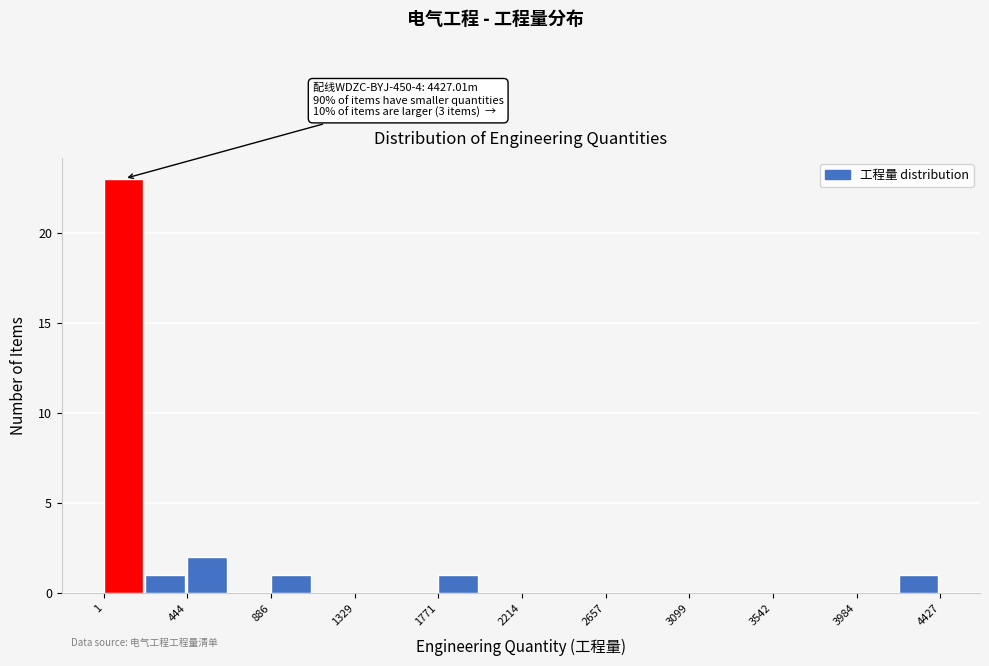

Over which range of the x-axis is the bar tallest?

0 to 200